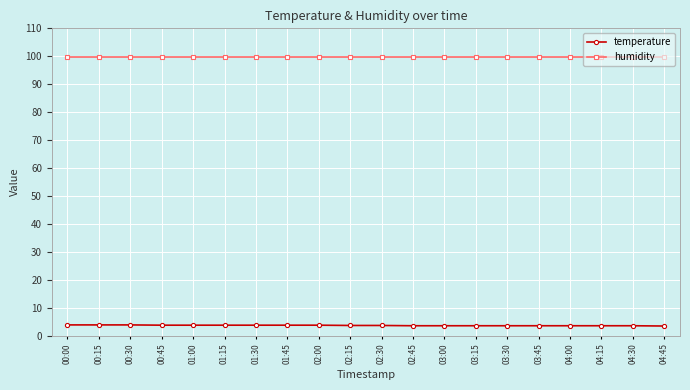

What is the approximate value of temperature at 01:00?

3.8